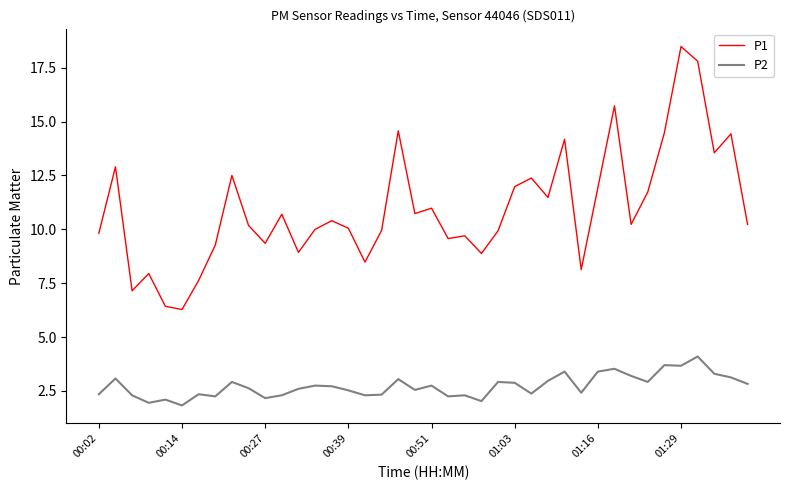

What is the difference between the maximum and minimum values in the P2 series?

2.3